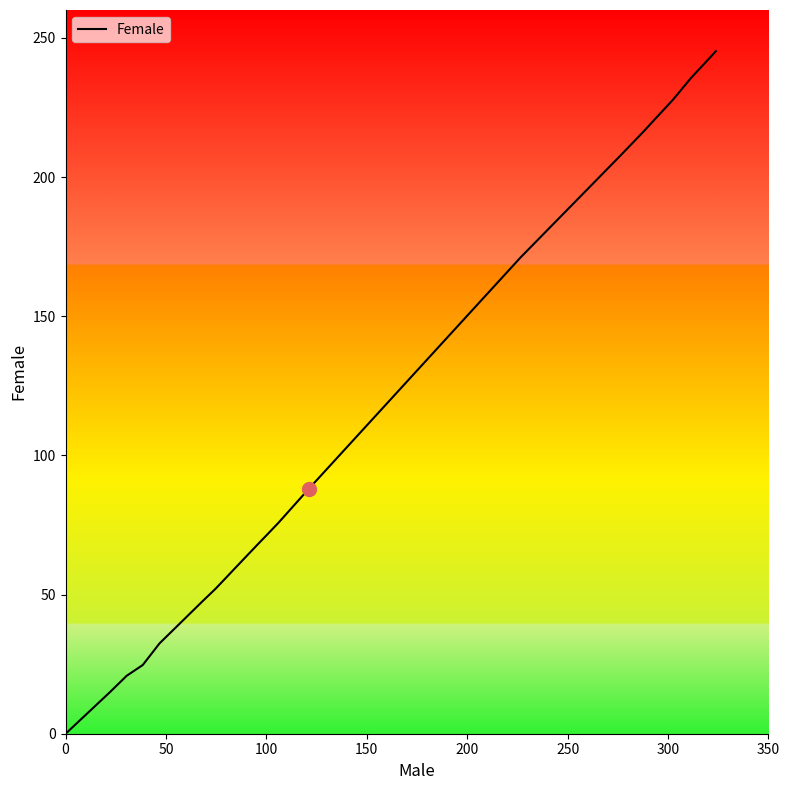

How many lines are shown in the chart?

1